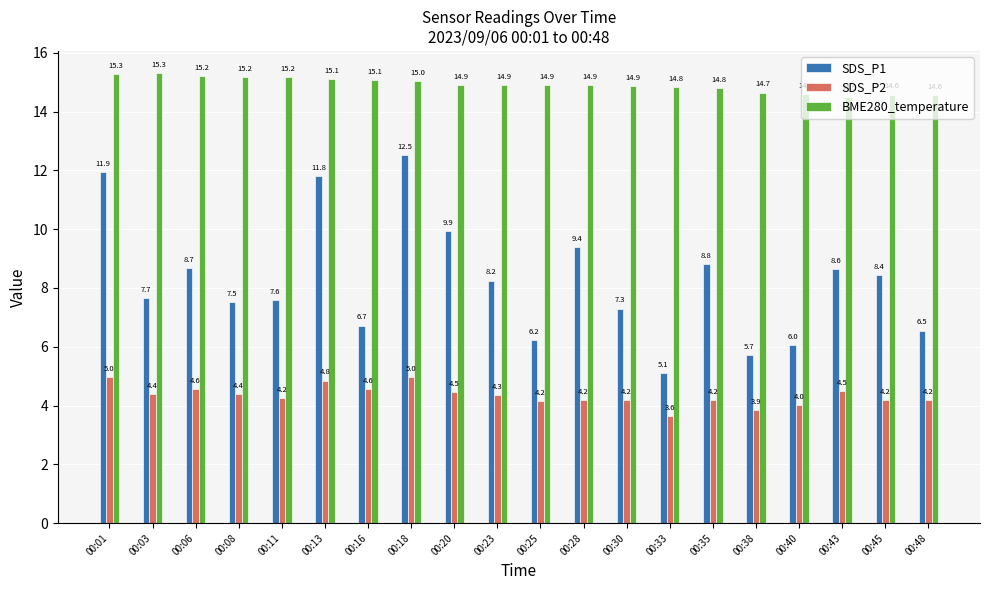

What is the maximum value shown in the chart?

15.3